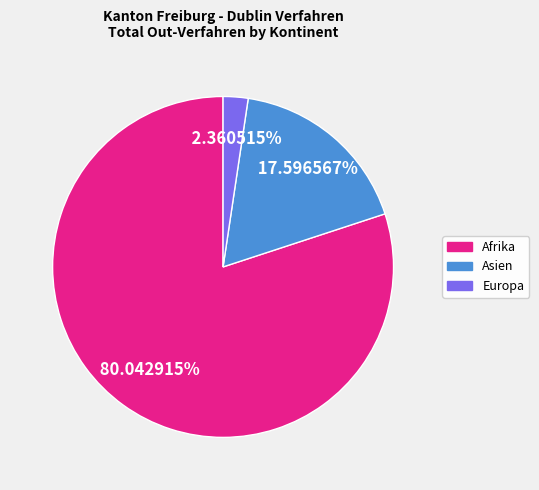

To the nearest percent, what is the average slice percentage?

33%